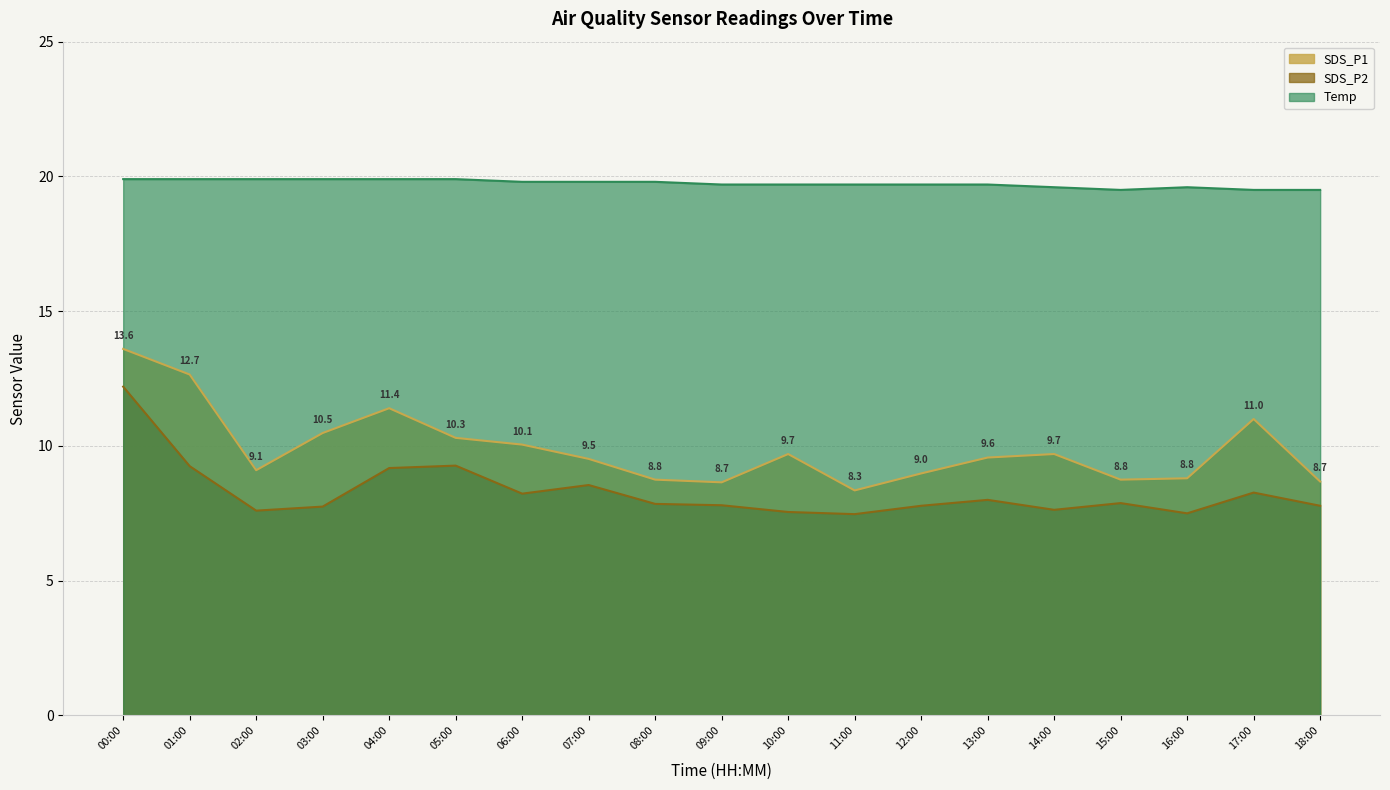

The value of SDS_P2 at 03:00 is 4.7. True or false?

False